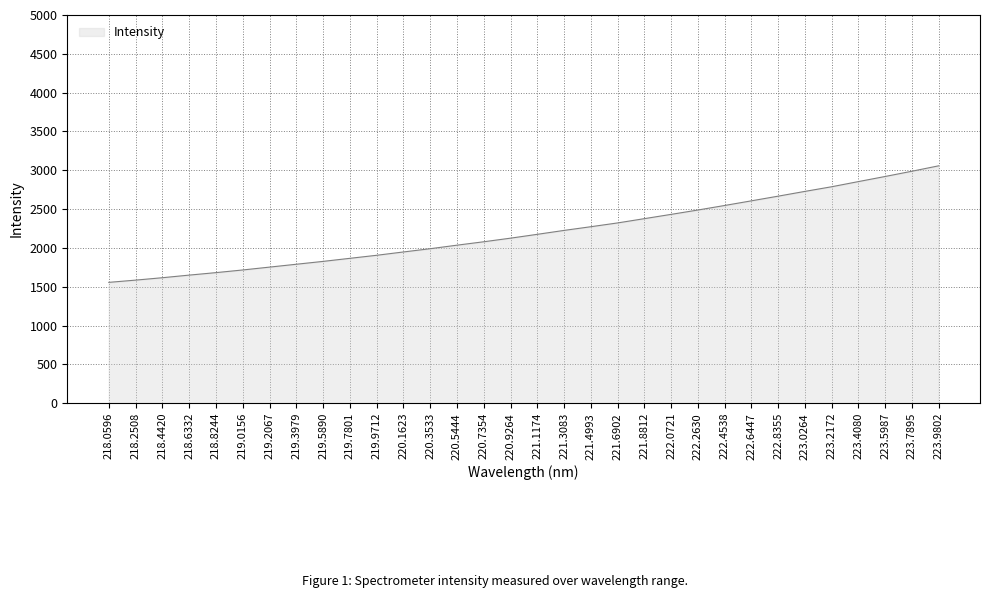

What is the difference between the maximum and minimum values?

1500.6